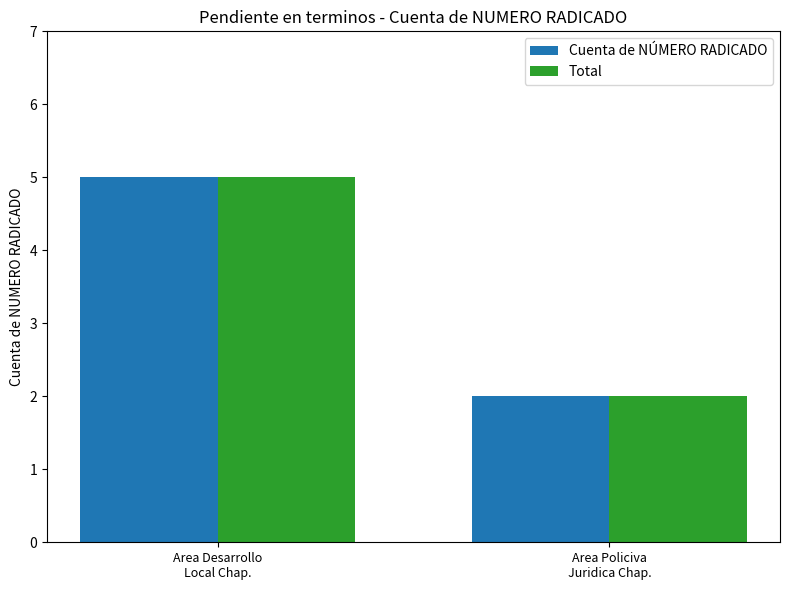

How many groups of bars are there?

2